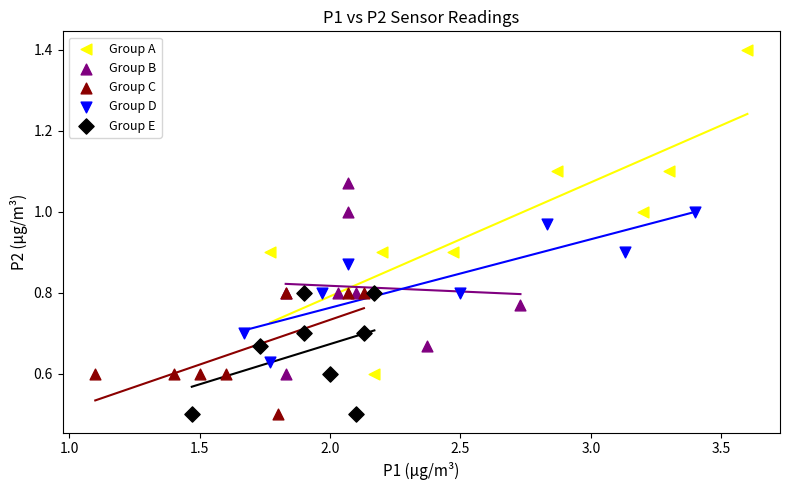

Which series contains the highest Y value?

Group A